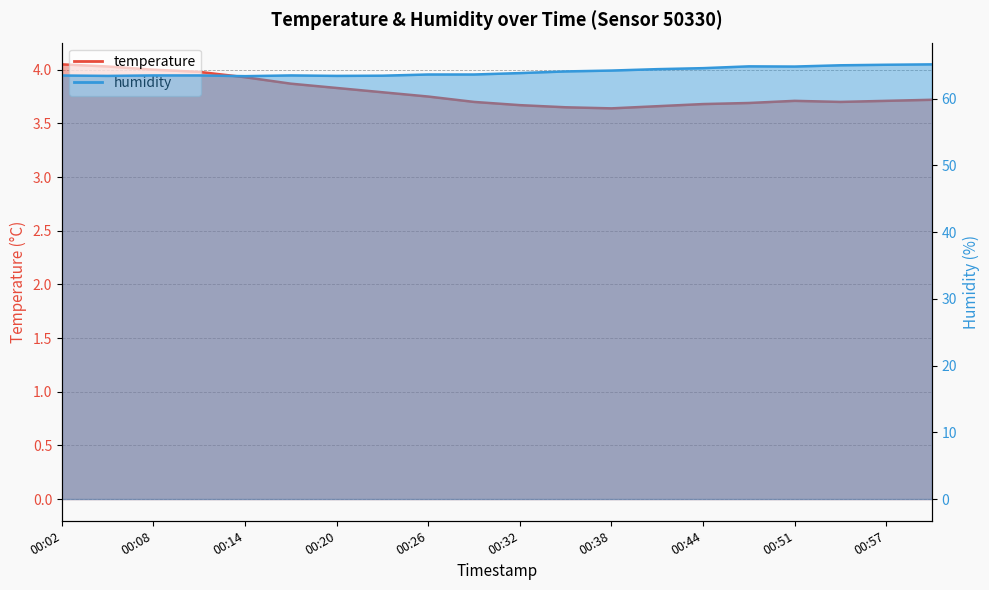

True or false: temperature and humidity intersect in this chart.

False